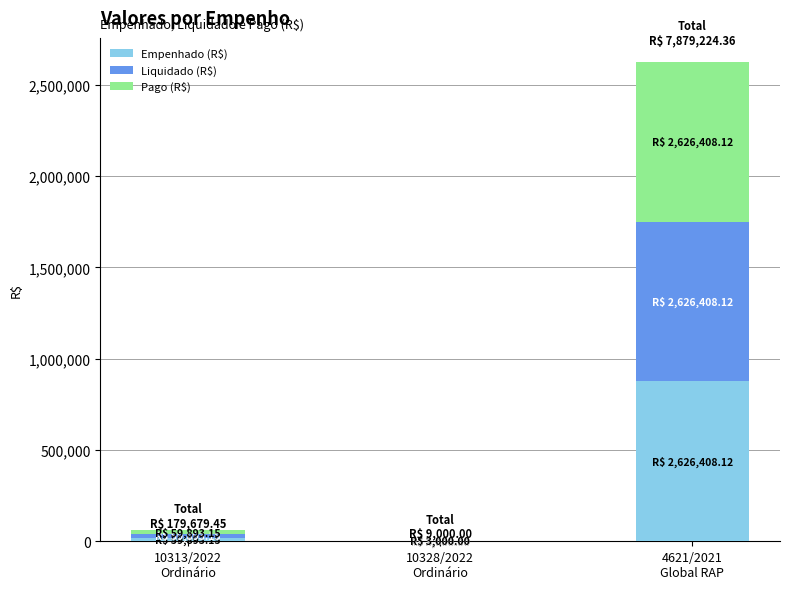

Are the bars horizontal?

No